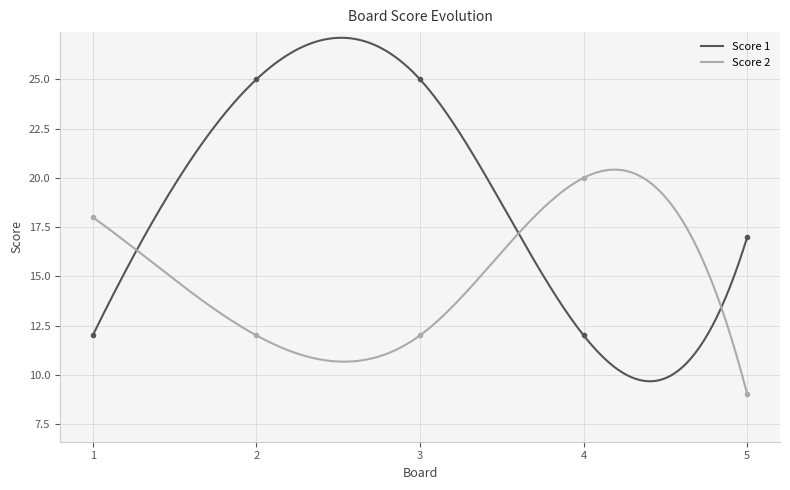

What is the sum of all Score 1 values?

5670.6